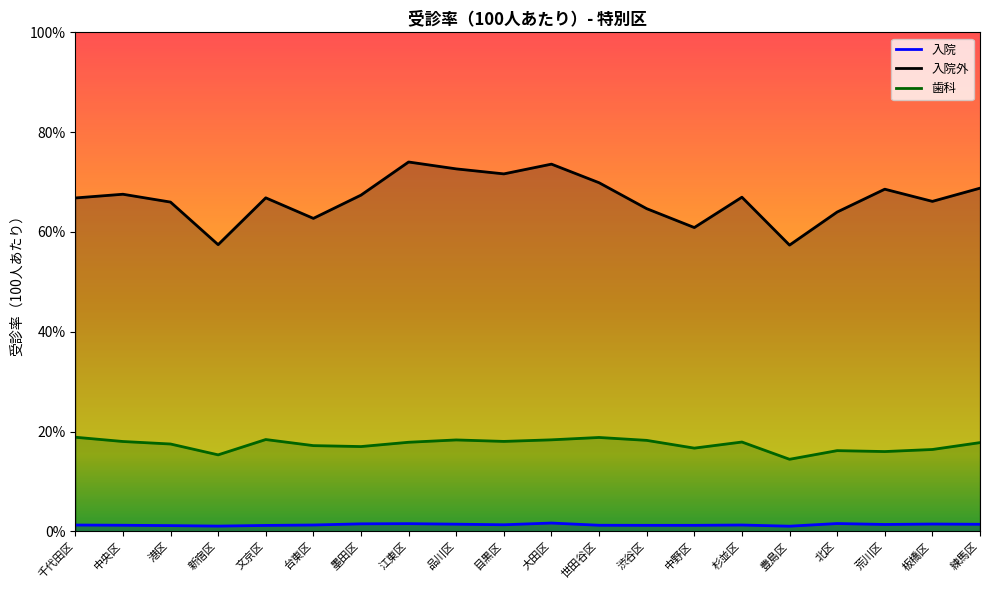

True or false: 入院外 and 歯科 intersect in this chart.

False